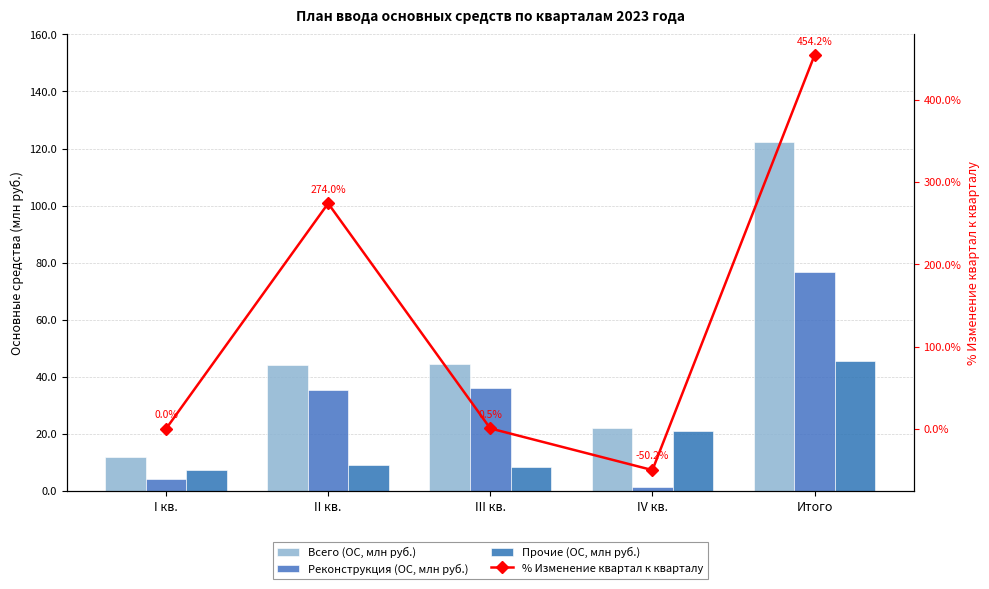

Reading left to right, list all the values displayed in this chart.

Всего (ОС, млн руб.): I кв.=11.8	II кв.=44.1	III кв.=44.3	IV кв.=22.1	Итого=122.3
Реконструкция (ОС, млн руб.): I кв.=4.3	II кв.=35.2	III кв.=35.9	IV кв.=1.2	Итого=76.6
Прочие (ОС, млн руб.): I кв.=7.5	II кв.=8.9	III кв.=8.4	IV кв.=20.8	Итого=45.6
% Изменение квартал к кварталу: I кв.=0.0	II кв.=274.0	III кв.=0.5	IV кв.=-50.2	Итого=454.2